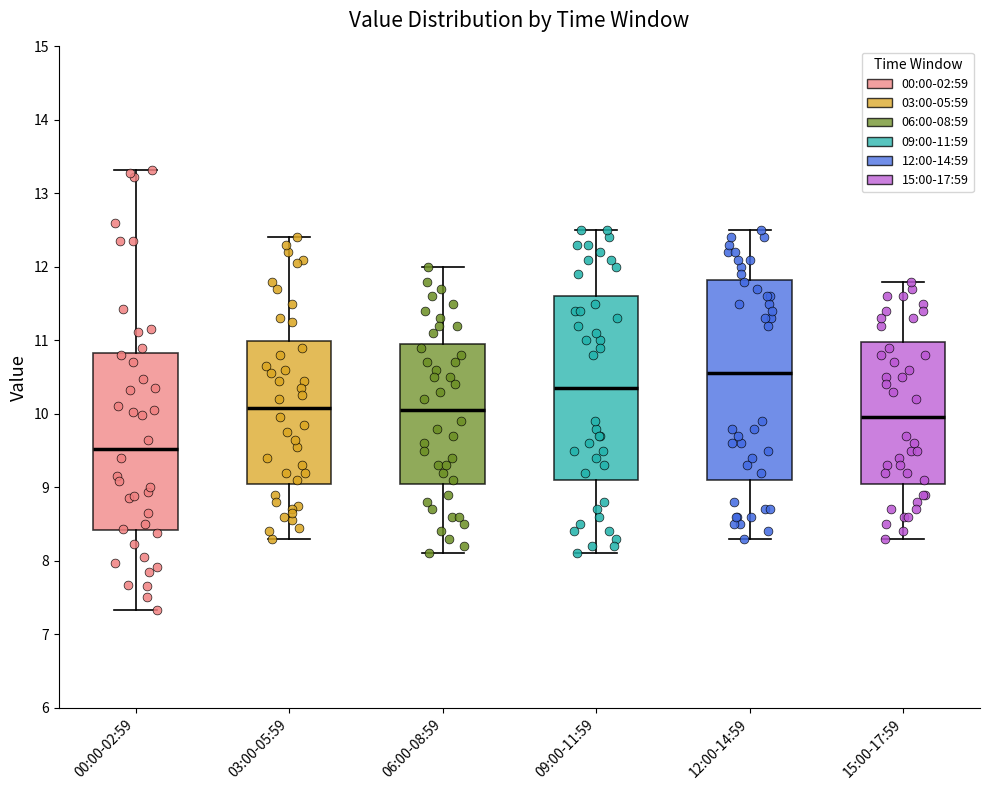

Reading left to right, read every box against the y-axis: the position of its median line, the range the box covers, and the ends of its whiskers. The values are not printed on the chart, so give them approximately, as read against the axis.

00:00-02:59: median 9.5, box 8.4 to 10.8, whiskers 7.3 to 13.3
03:00-05:59: median 10.1, box 9.1 to 11.0, whiskers 8.3 to 12.4
06:00-08:59: median 10.1, box 9.1 to 11.0, whiskers 8.1 to 12.0
09:00-11:59: median 10.4, box 9.1 to 11.6, whiskers 8.1 to 12.5
12:00-14:59: median 10.6, box 9.1 to 11.8, whiskers 8.3 to 12.5
15:00-17:59: median 10.0, box 9.1 to 11.0, whiskers 8.3 to 11.8